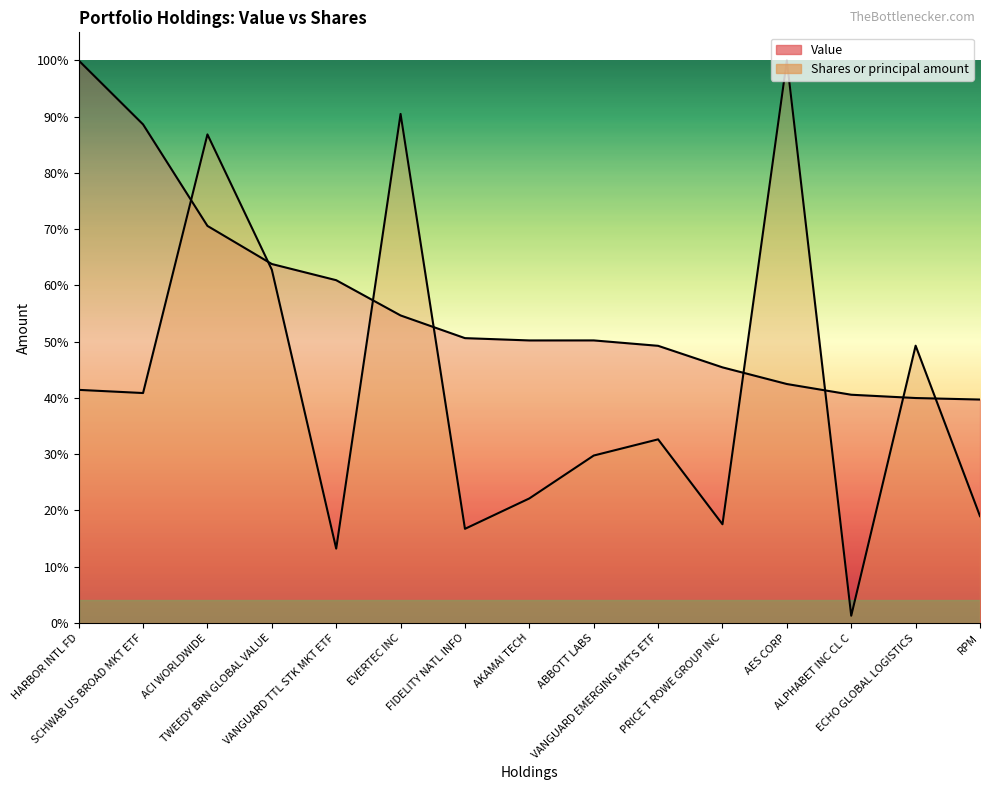

The Shares or principal amount series shows 5416890.0 at TWEEDY BRN GLOBAL VALUE. True or false?

False